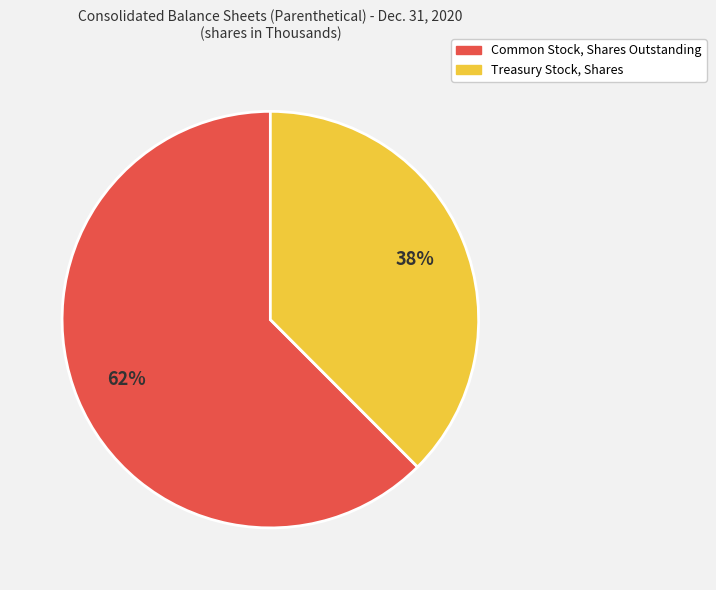

Which slice is the smallest?

Treasury Stock, Shares